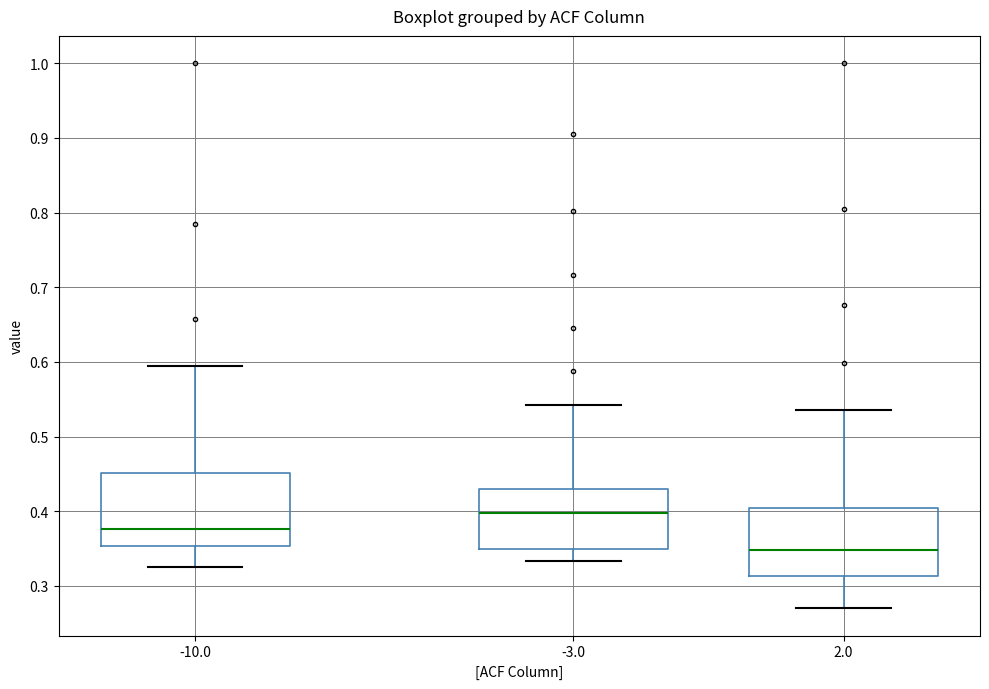

Reading left to right, transcribe this box plot: for each box, give where its median line is, the range the box spans, and where its two whiskers end, as read against the y-axis. The values are not printed on the chart, so give them approximately, as read against the axis.

-10.0: median 0.38, box 0.35 to 0.45, whiskers 0.33 to 0.60
-3.0: median 0.40, box 0.35 to 0.43, whiskers 0.33 to 0.54
2.0: median 0.35, box 0.31 to 0.40, whiskers 0.27 to 0.54